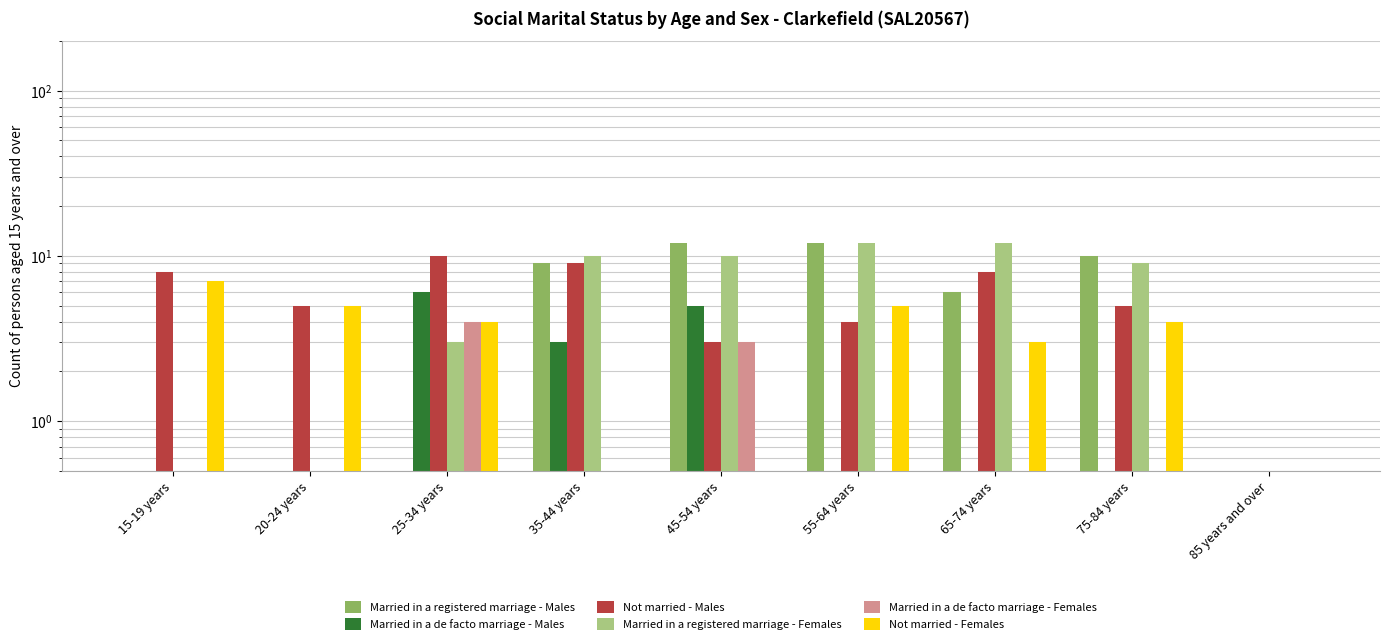

At 85 years and over, list the series in order from largest to smallest.

Married in a registered marriage - Males, Married in a de facto marriage - Males, Not married - Males, Married in a registered marriage - Females, Married in a de facto marriage - Females, Not married - Females